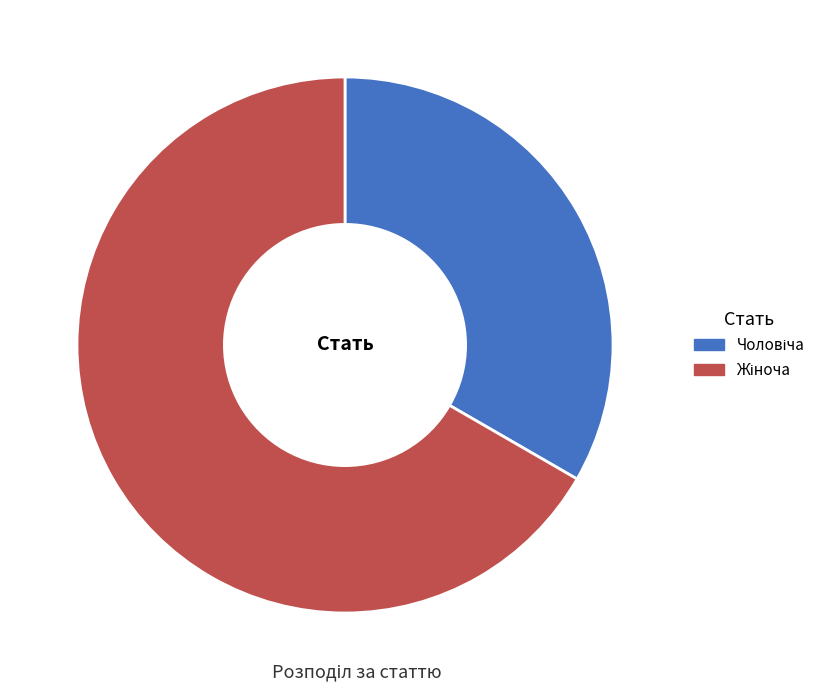

How many slices are in this pie chart?

2